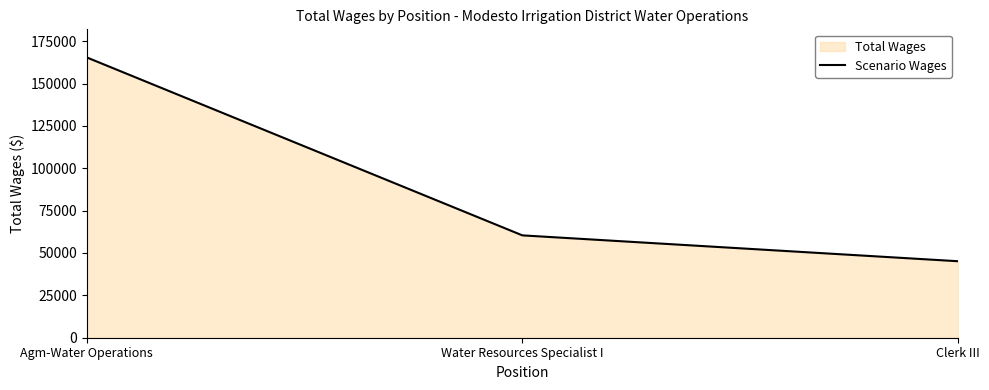

At which label does the data first exceed 60390?

Agm-Water Operations